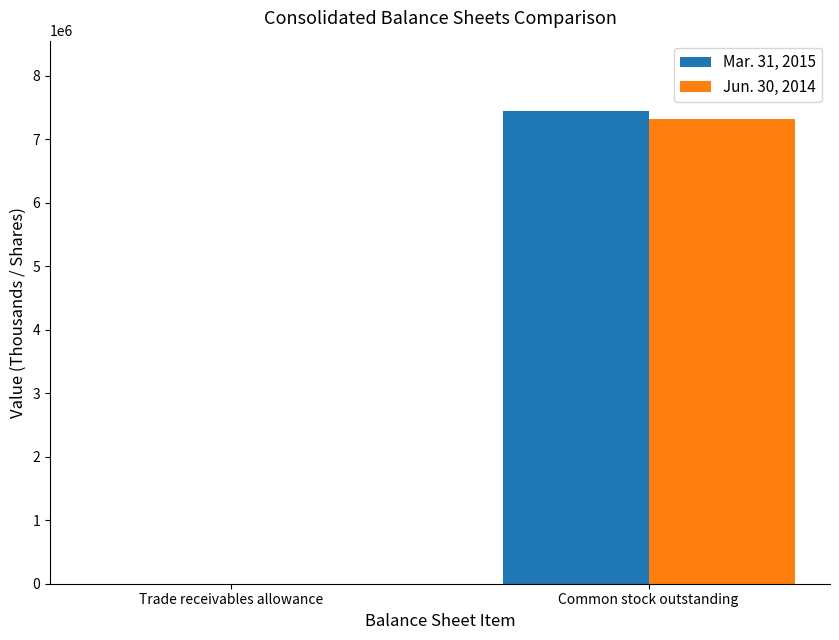

What is the maximum value shown in the chart?

7436031